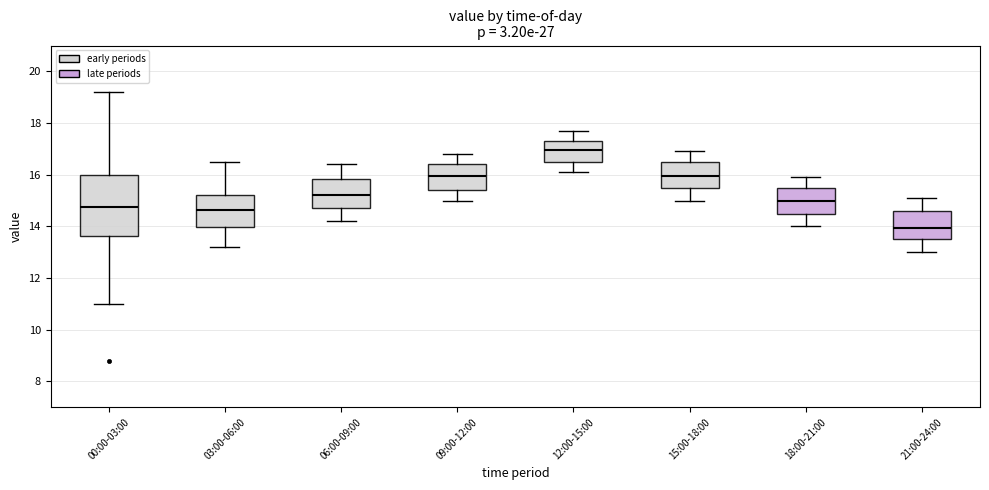

Where does the lower whisker of the box for 18:00-21:00 end on the y-axis? The values are not printed on the chart, so give them approximately, as read against the axis.

14.0